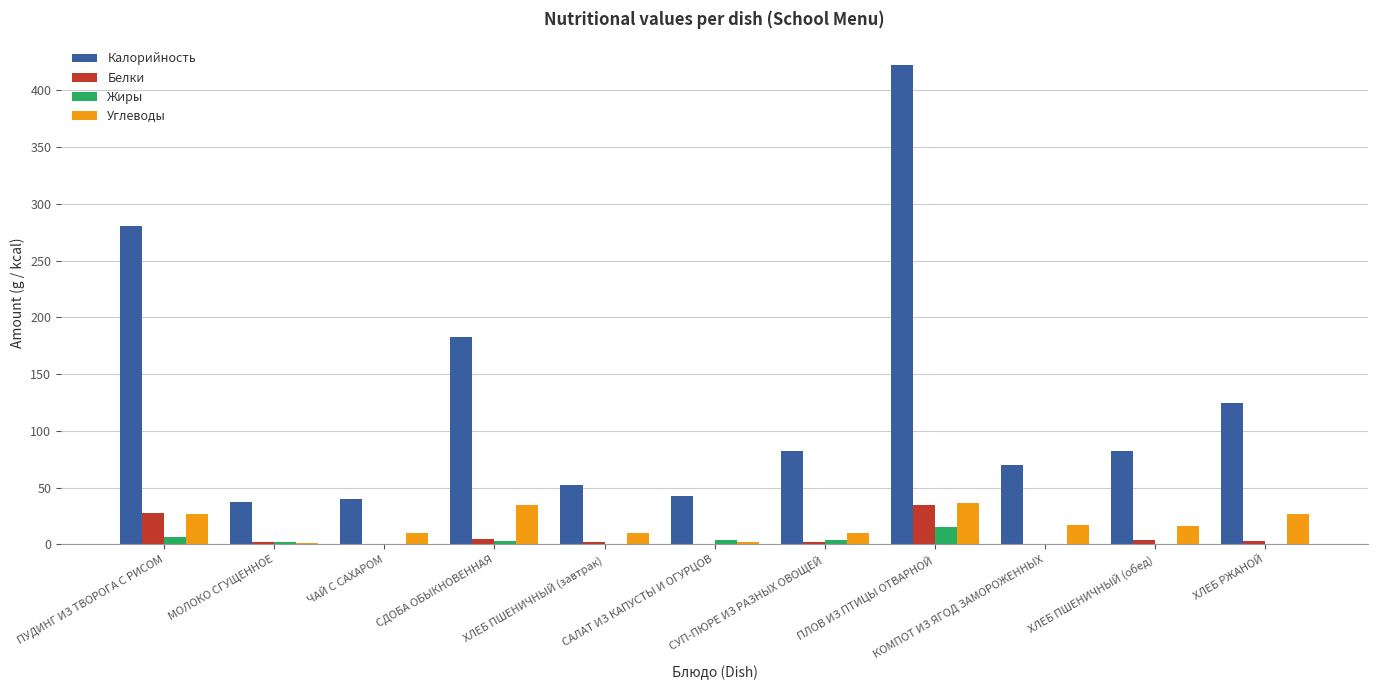

Are the bars horizontal?

No